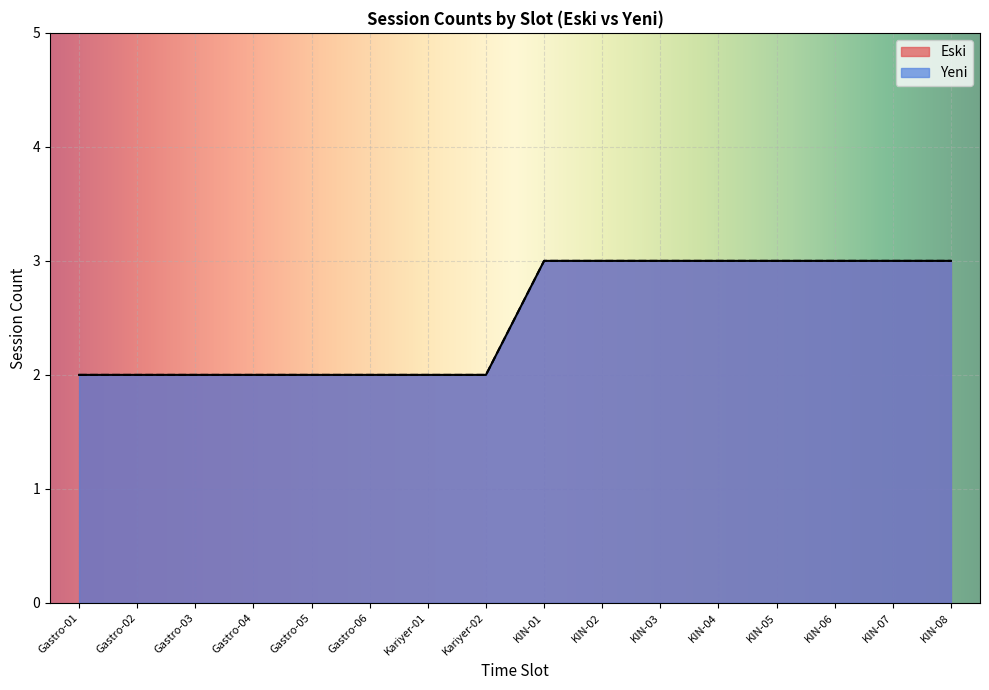

At how many categories does at least one series exceed 2?

8